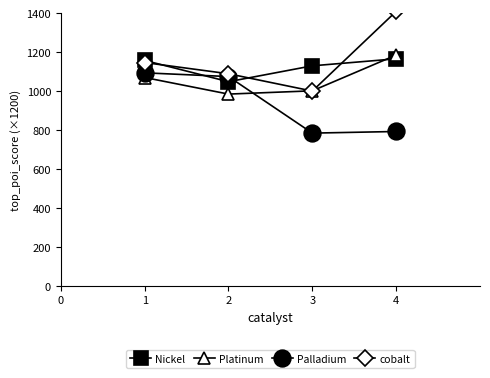

True or false: cobalt has a value of 1418.1 at 2.

False